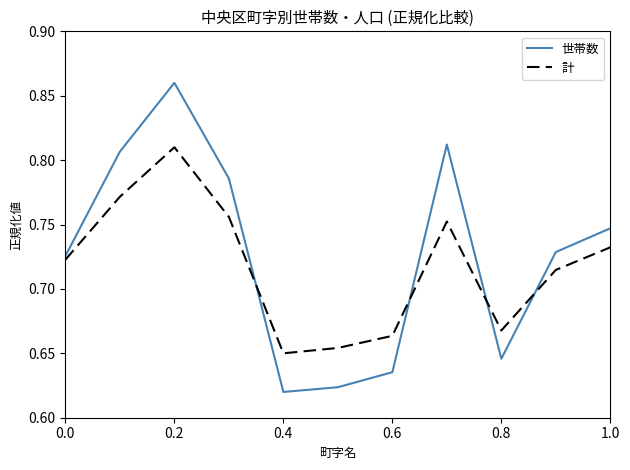

Count the number of categories in the chart.

11